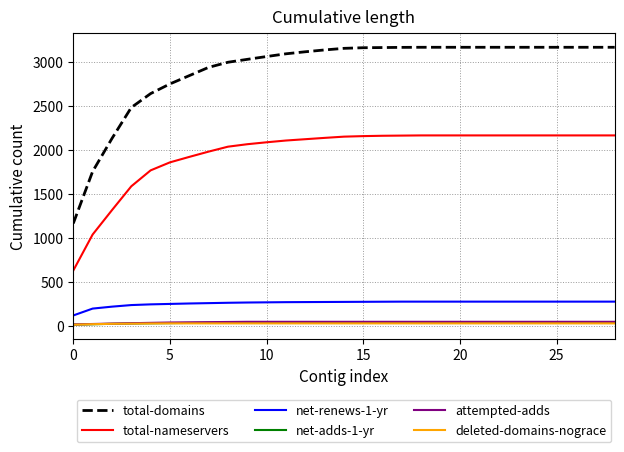

Which series has the largest total across all categories?

total-domains